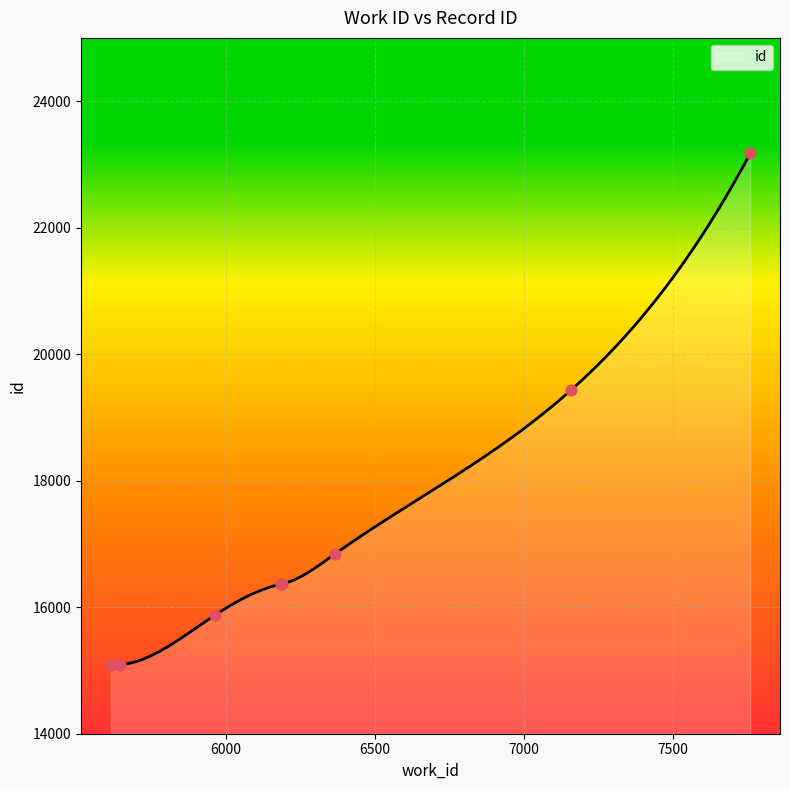

Between 7760 and 7158, which is larger?

7760